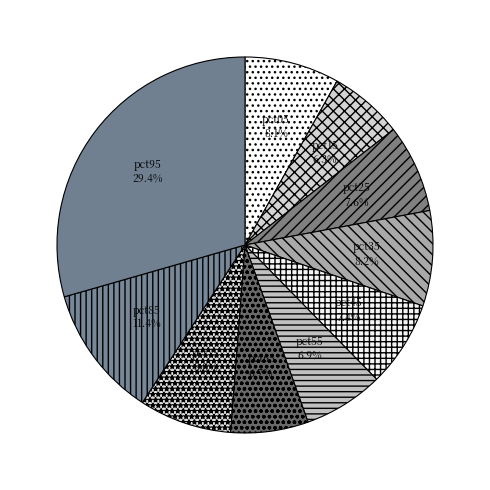

Is the sum of pct55 and pct65 greater than half?

No